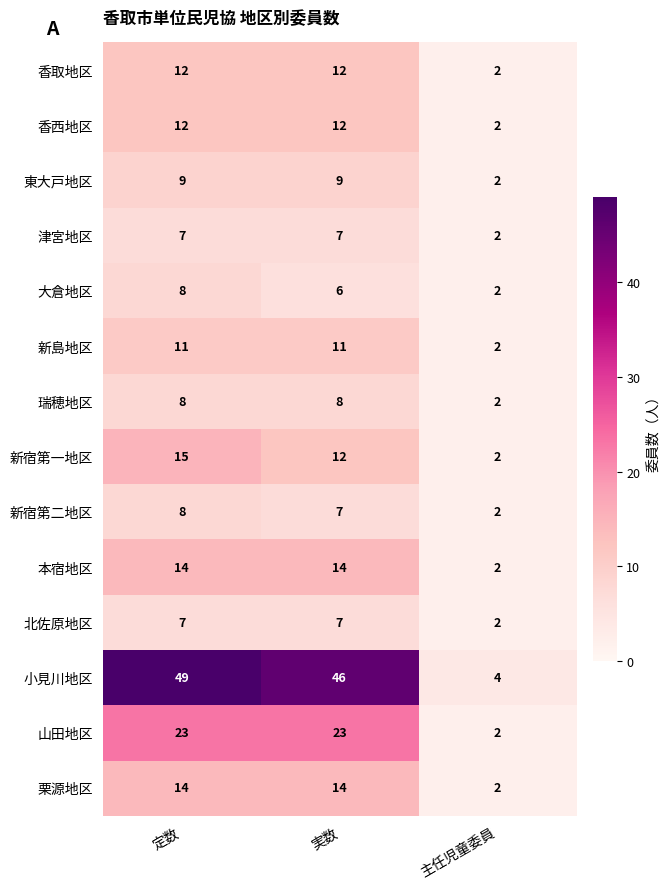

What is the total value across all series at 主任児童委員?

30